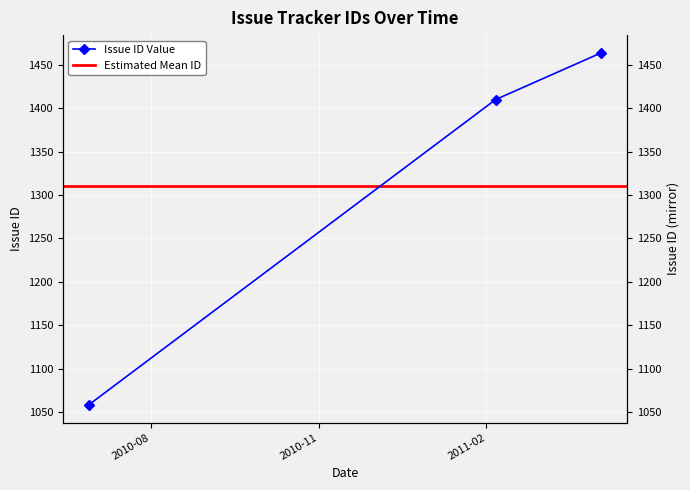

What is the difference between the values at 2010-06-28 and 2011-02-06?

352